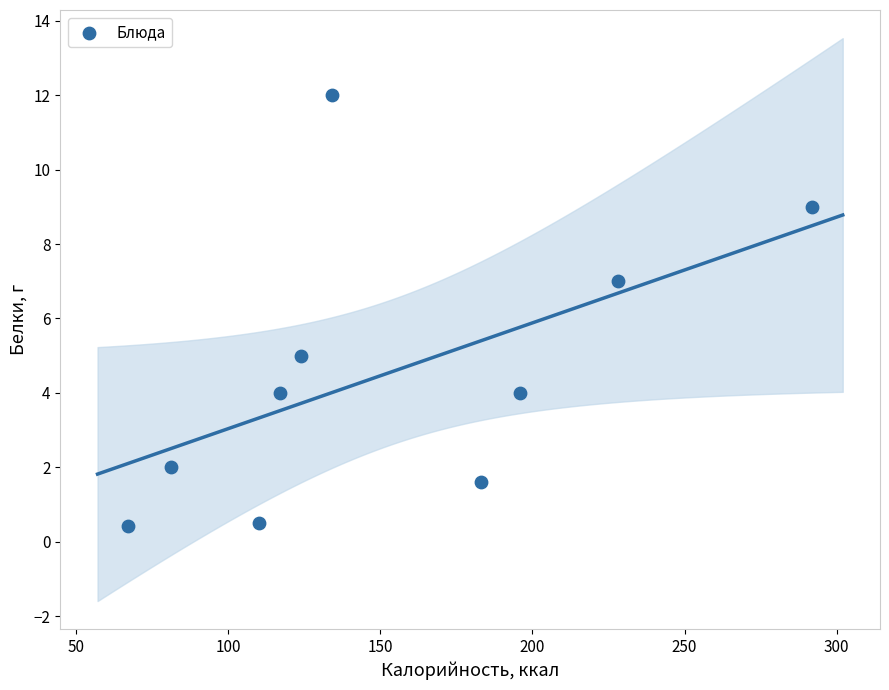

What is the range of X values (max minus min)?

225.0